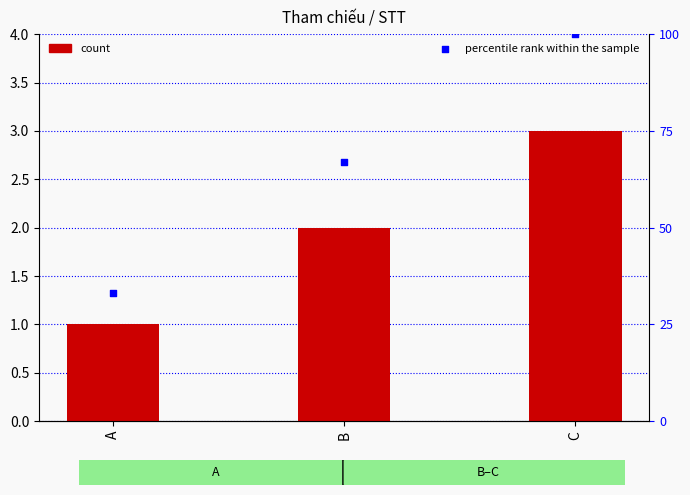

Which series contains the lowest Y value?

STT